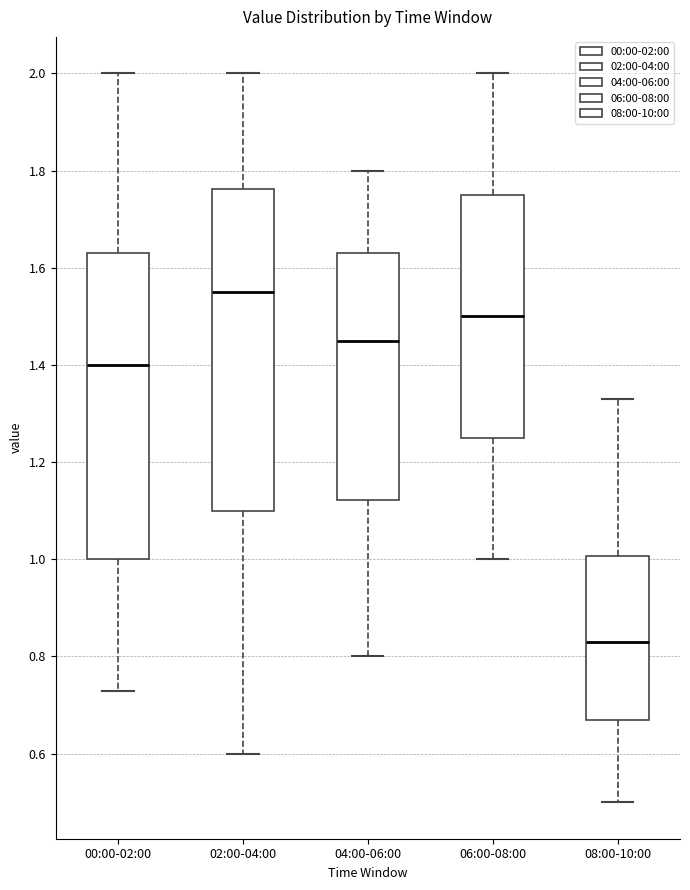

Which box has the highest median line?

02:00-04:00